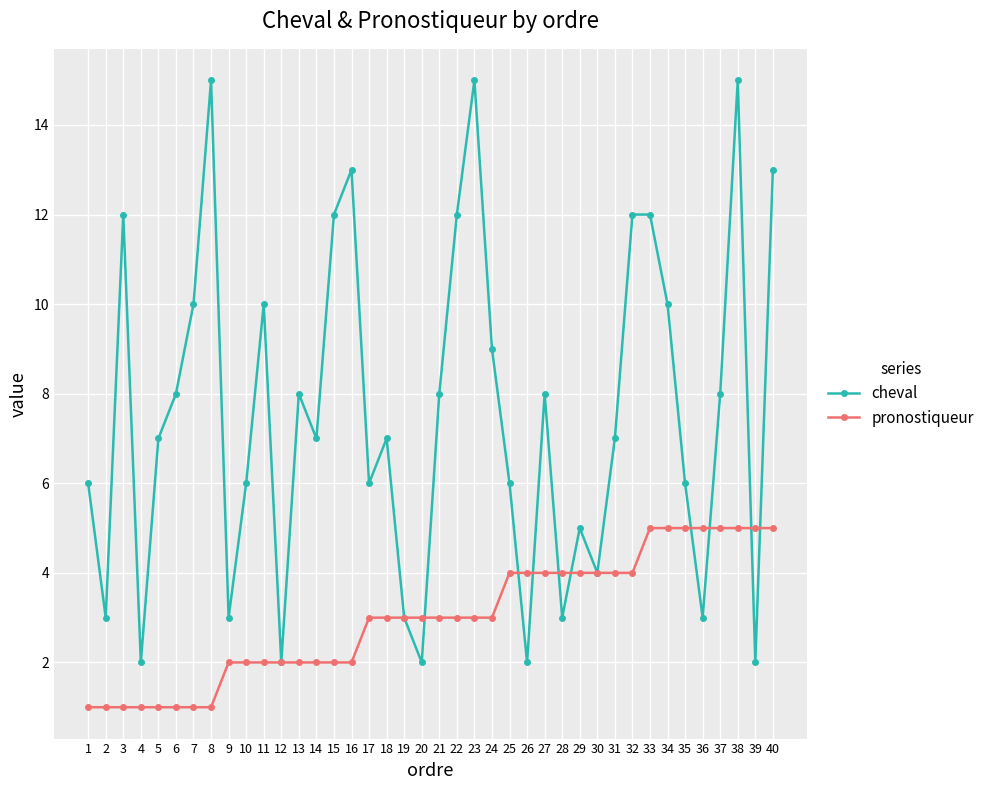

Reading left to right, what are all the values shown in this chart?

cheval: 6	3	12	2	7	8	10	15	3	6	10	2	8	7	12	13	6	7	3	2	8	12	15	9	6	2	8	3	5	4	7	12	12	10	6	3	8	15	2	13
pronostiqueur: 1	1	1	1	1	1	1	1	2	2	2	2	2	2	2	2	3	3	3	3	3	3	3	3	4	4	4	4	4	4	4	4	5	5	5	5	5	5	5	5